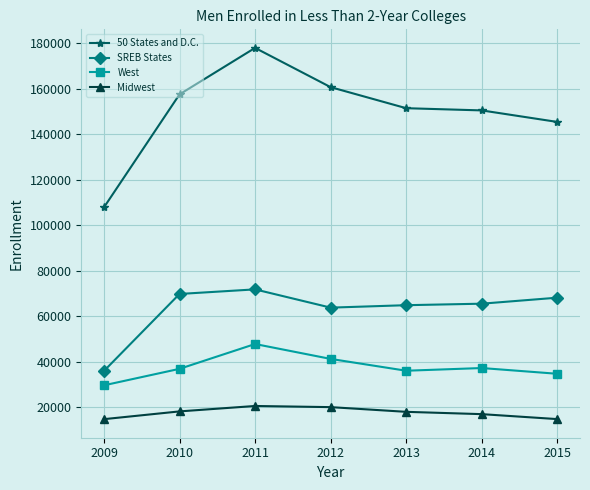

What is the value of the SREB States point at the 6th from the left?

65621